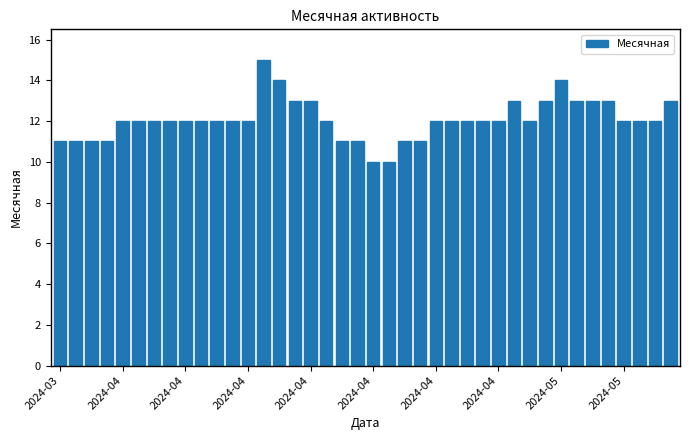

Count the values in the range 12 to 13.

27